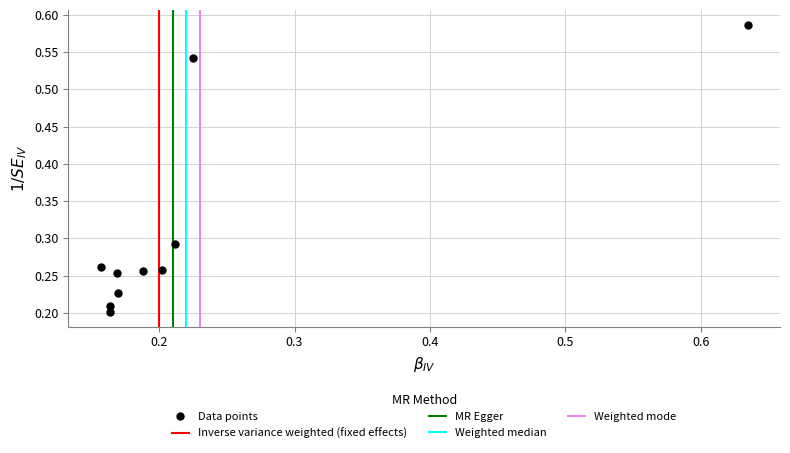

What is the range of Y values (max minus min)?

0.4